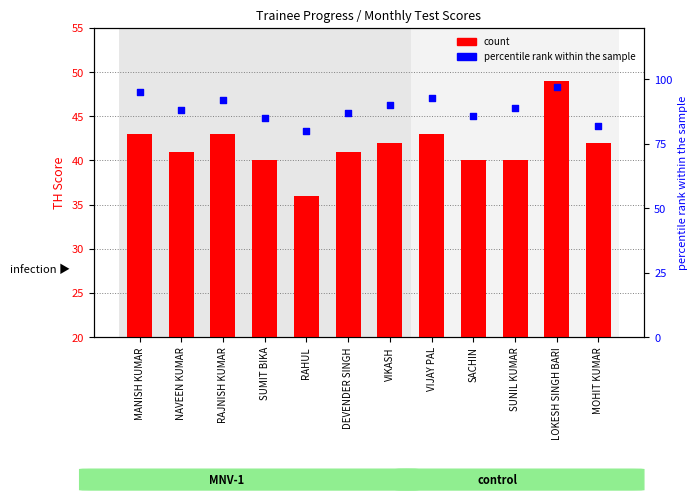

Which series contains the highest Y value?

percentile rank within the sample